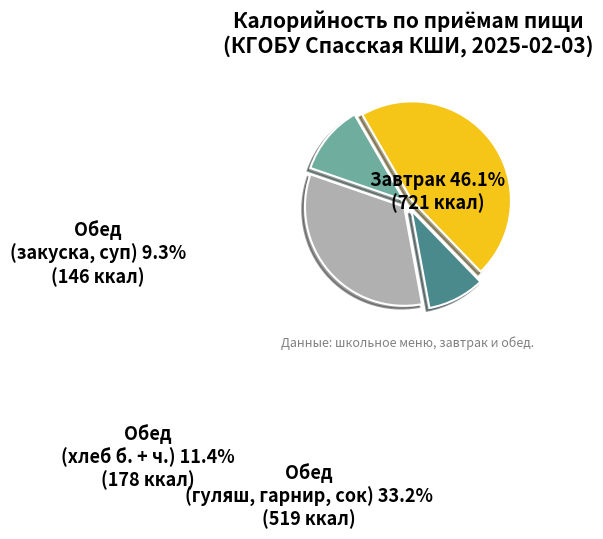

Which slice is the largest?

Завтрак